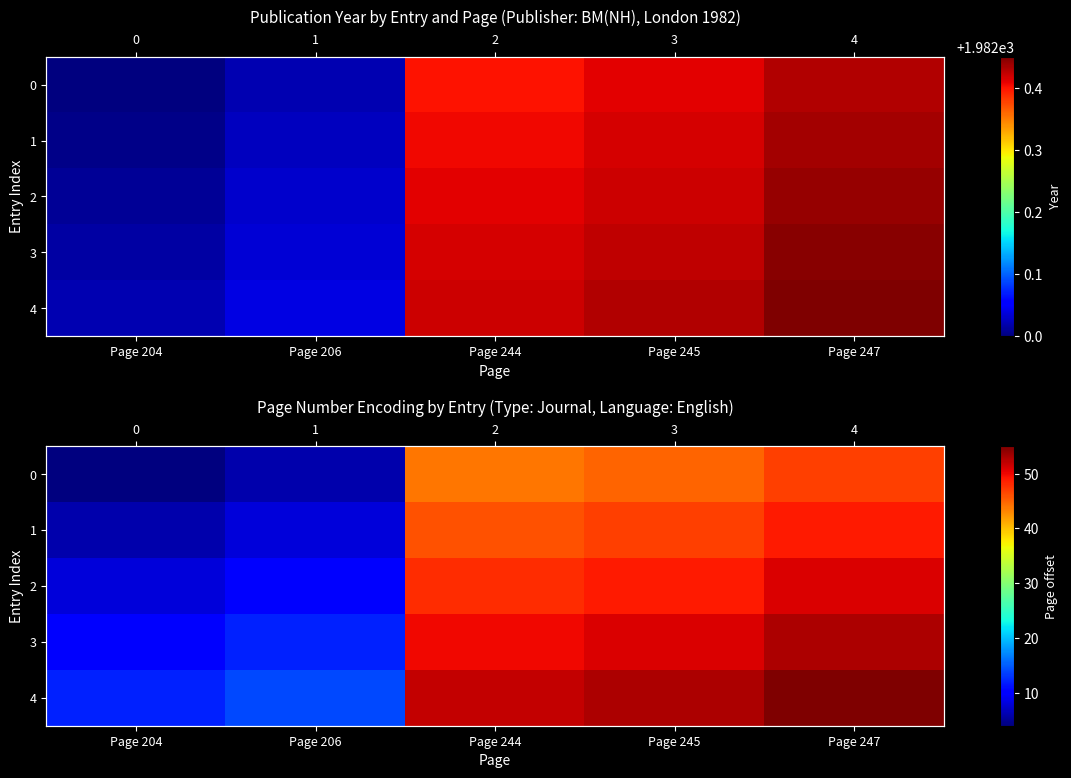

What is the lowest value of the 3 series?

10